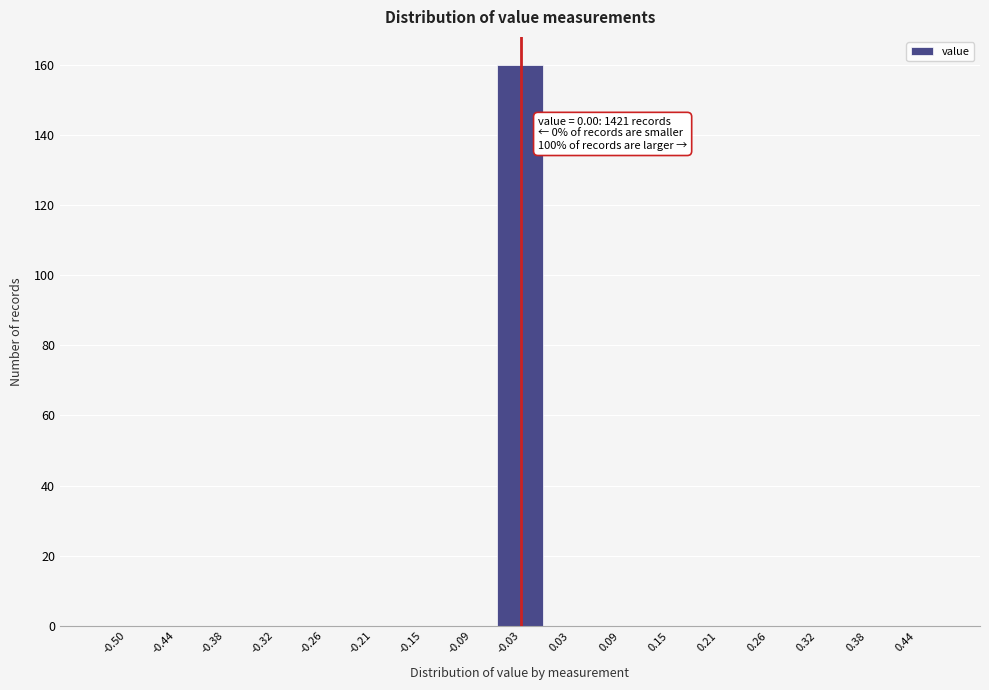

Reading left to right, extract all data points from this chart.

-0.50=0	-0.44=0	-0.38=0	-0.32=0	-0.26=0	-0.21=0	-0.15=0	-0.09=0	-0.03=160	0.03=0	0.09=0	0.15=0	0.21=0	0.26=0	0.32=0	0.38=0	0.44=0